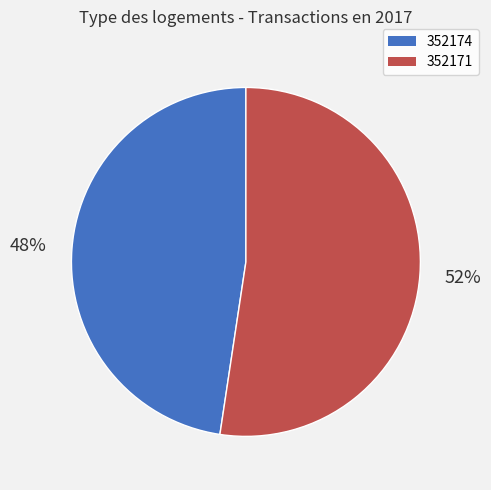

Which category accounts for the majority?

352171